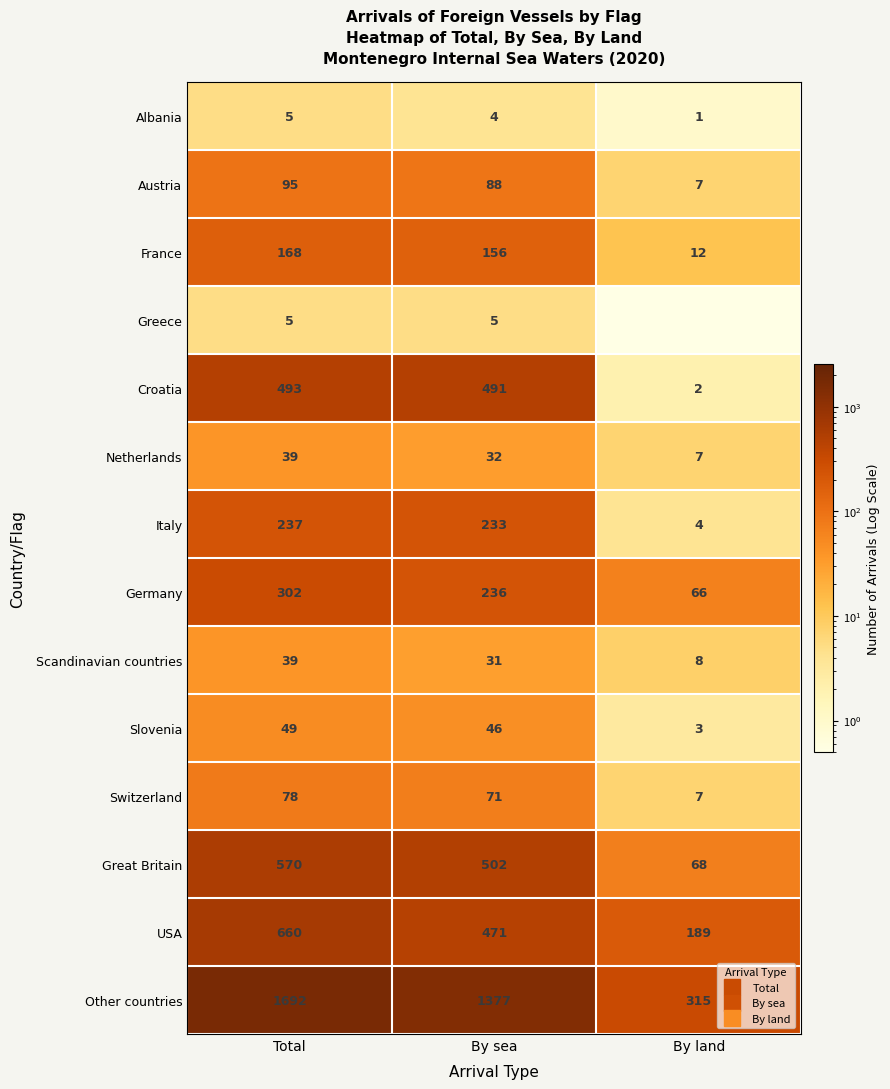

Is it true that Austria equals 7.0 at By land?

True